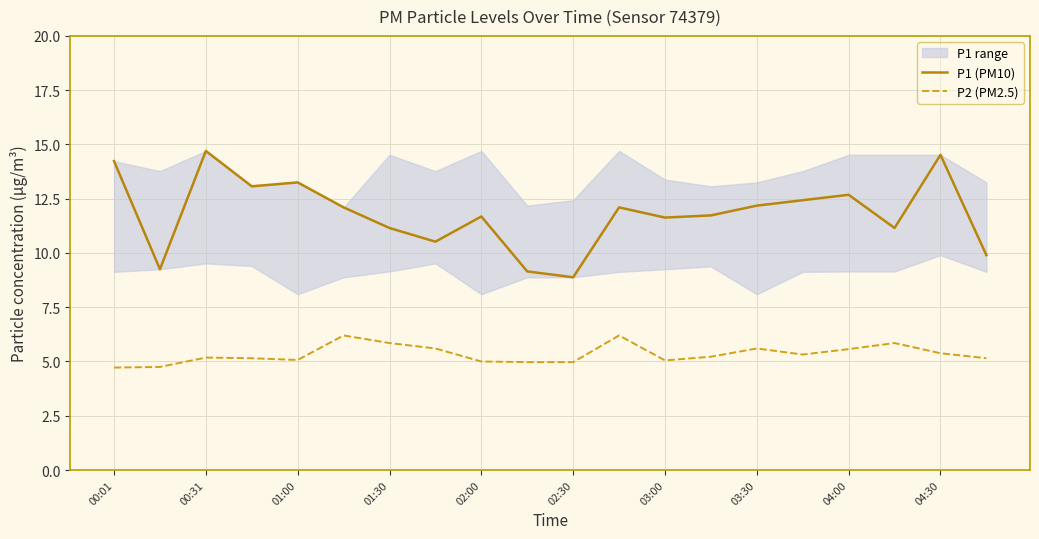

True or false: P1 (PM10) and P2 (PM2.5) cross at least once.

False